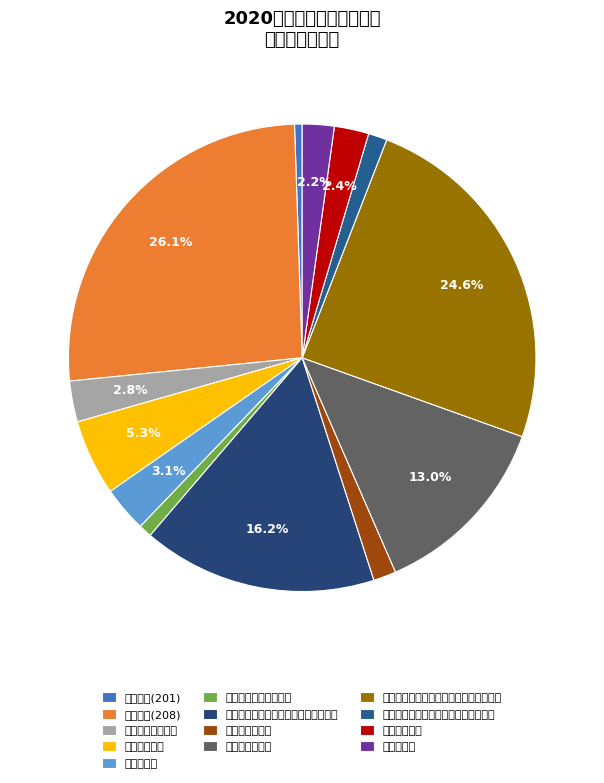

Which category has the biggest portion of the pie?

行政运行(208)